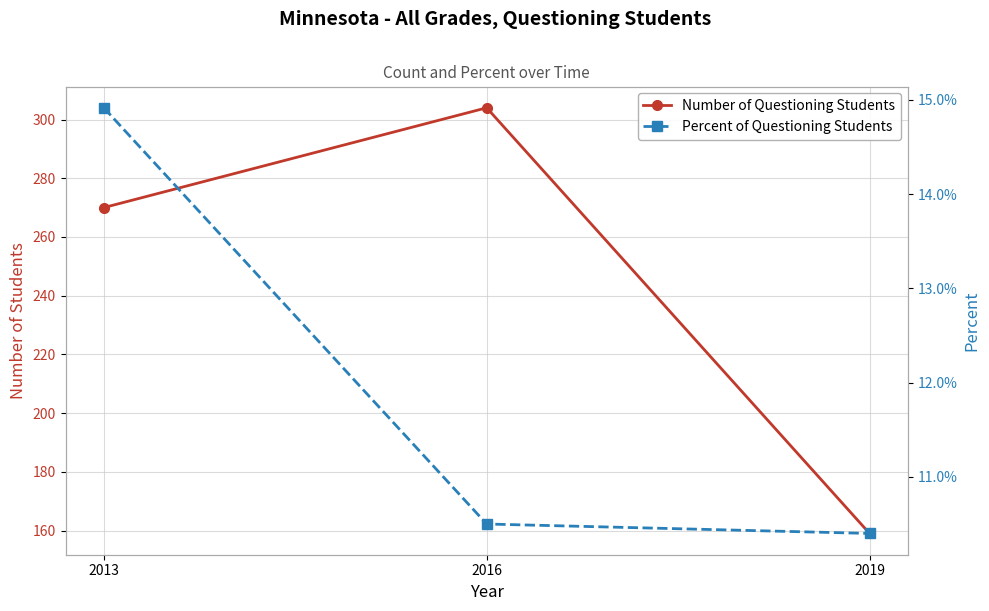

Which series has the widest spread of values?

Number of Questioning Students